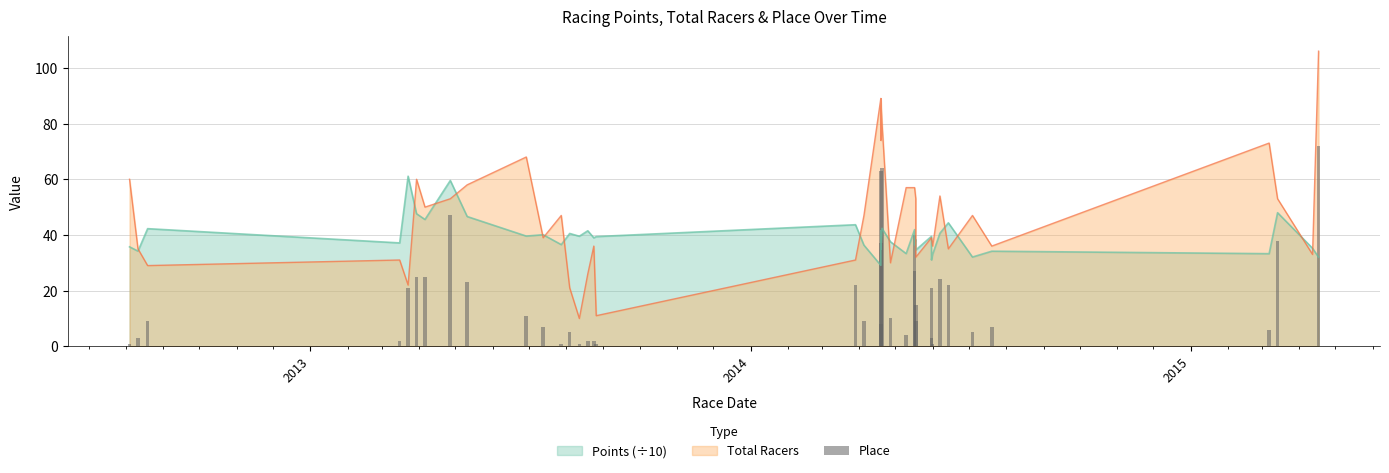

Is it true that the value at 7 is 80?

False